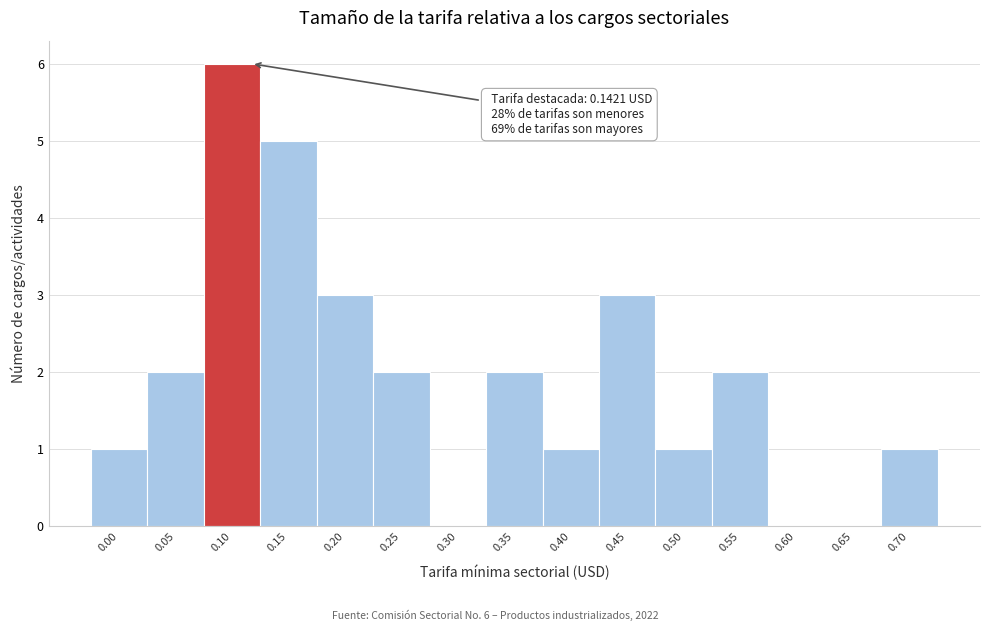

Reading left to right, transcribe all the data shown in this chart.

0.00=1	0.05=2	0.10=6	0.15=5	0.20=3	0.25=2	0.30=0	0.35=2	0.40=1	0.45=3	0.50=1	0.55=2	0.60=0	0.65=0	0.70=1